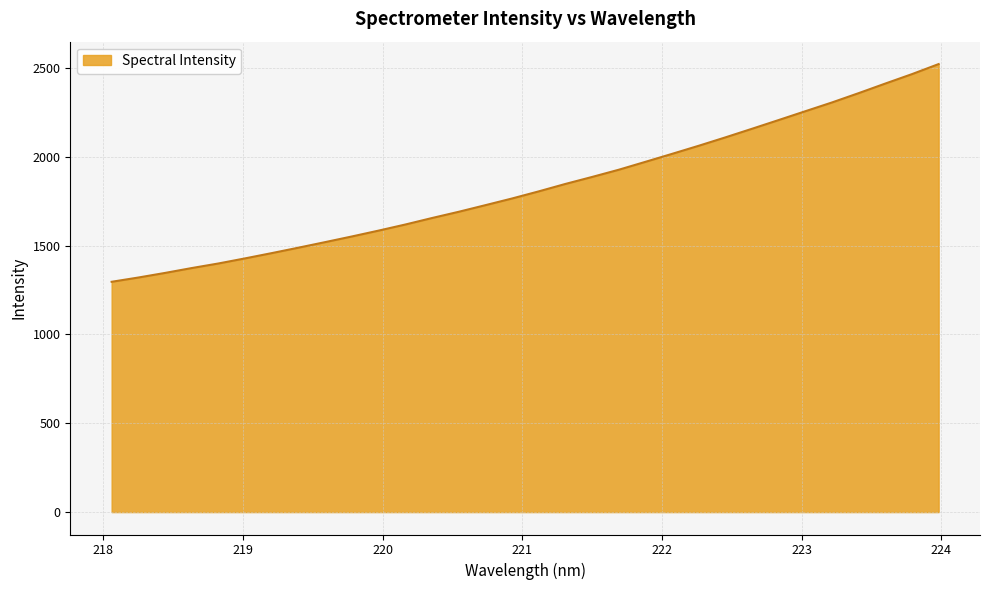

What is the minimum value shown in the chart?

1296.2